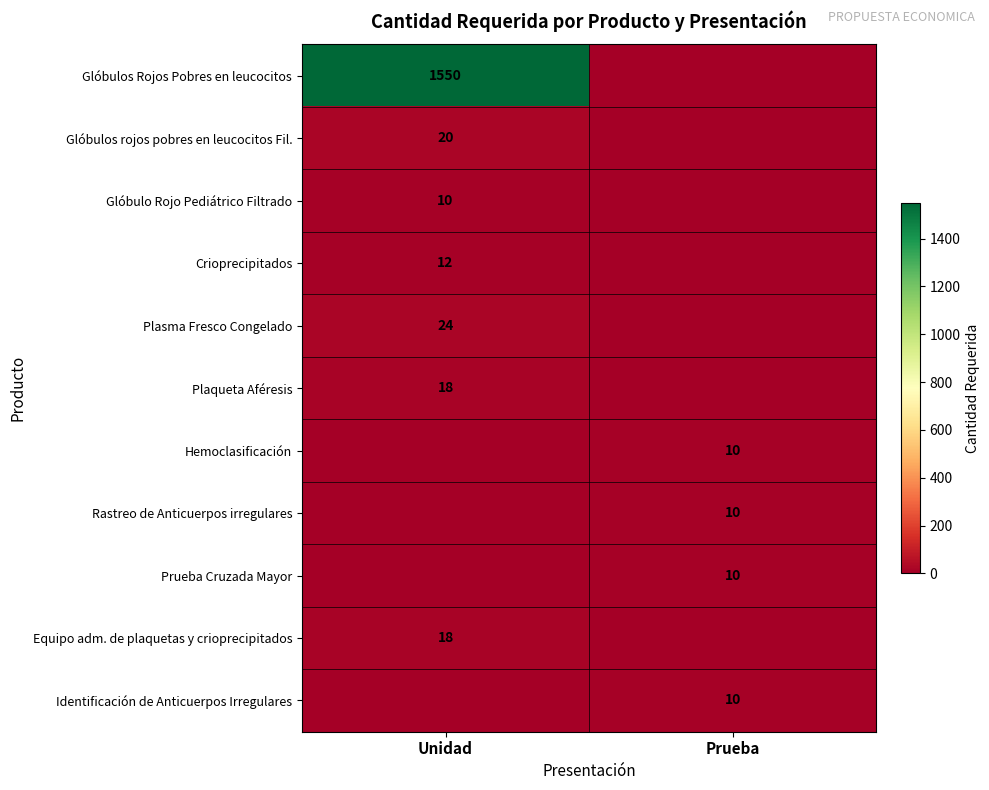

True or false: Glóbulos Rojos Pobres en leucocitos has a value of 2145 at Unidad.

False